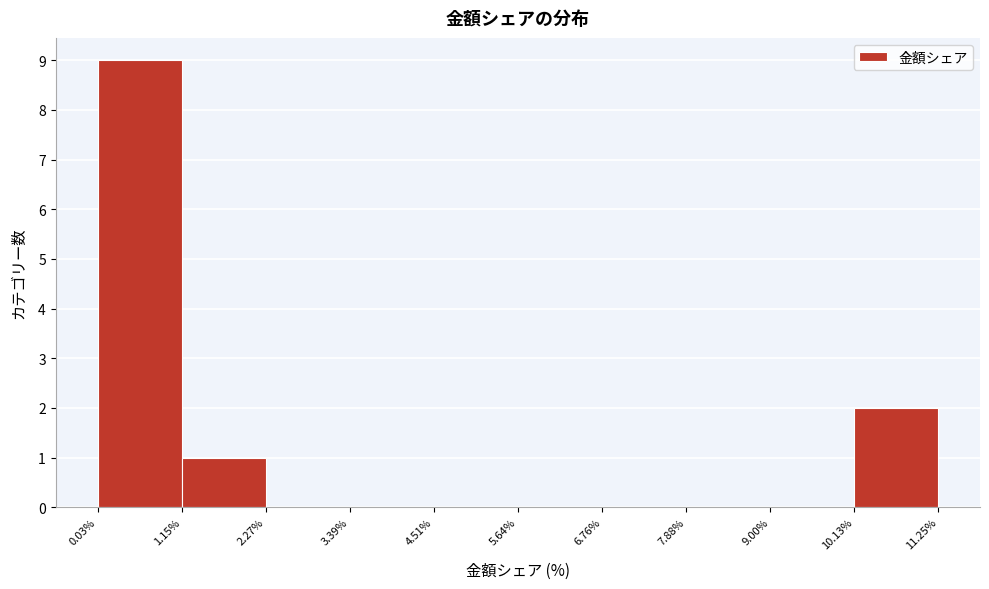

What is the height of the bar covering 1.15% to 2.27% on the x-axis? The values are not printed on the chart, so give them approximately, as read against the axis.

1